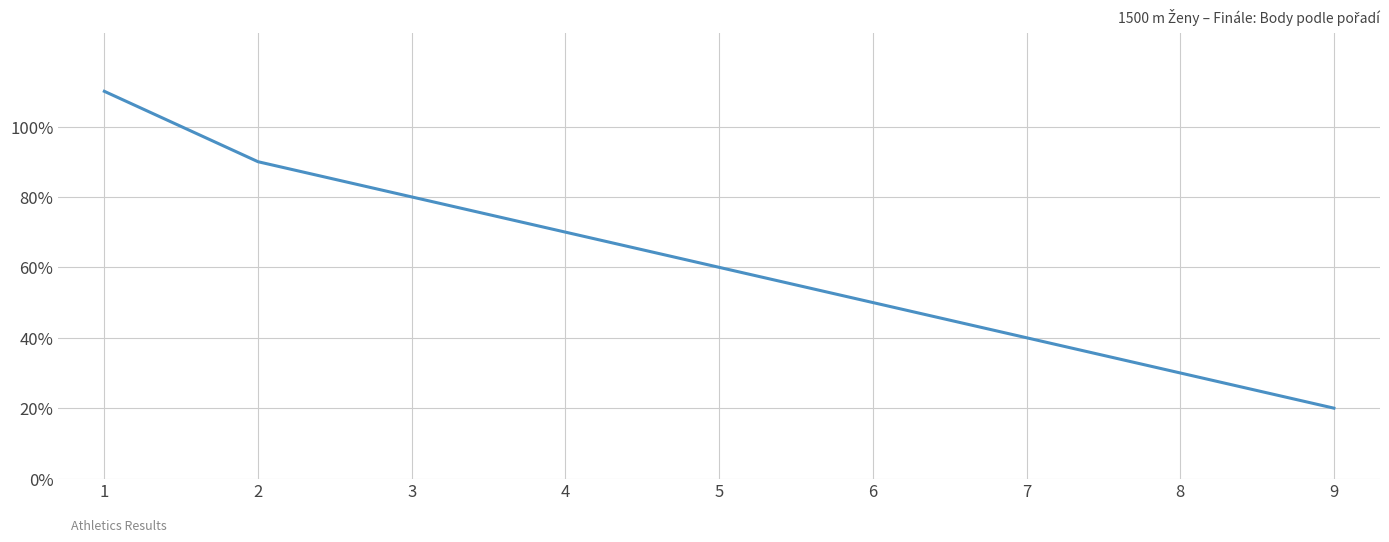

Between 9 and 7, which is larger?

7